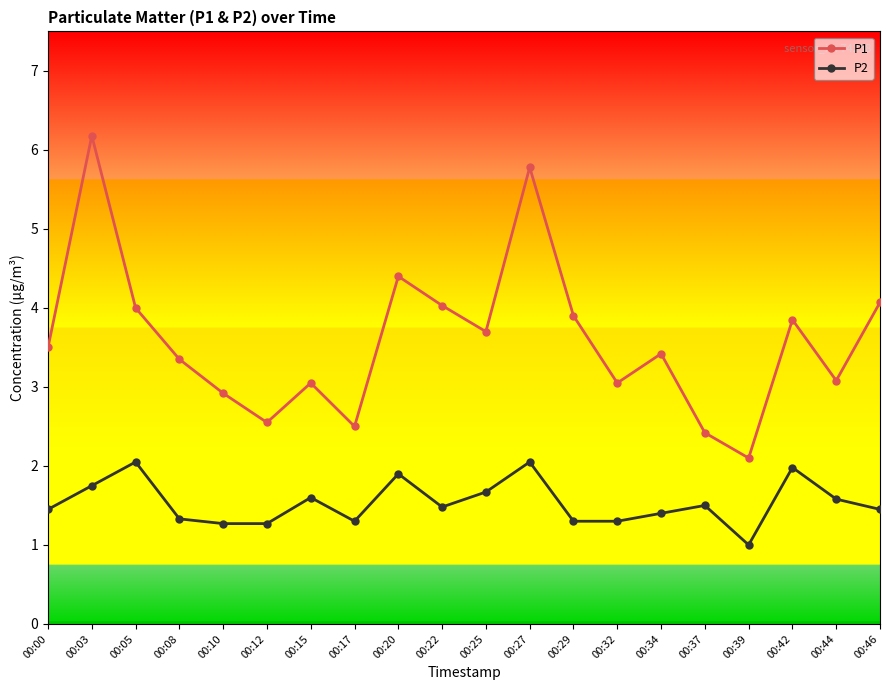

What is the total value across all series at 00:08?

4.7